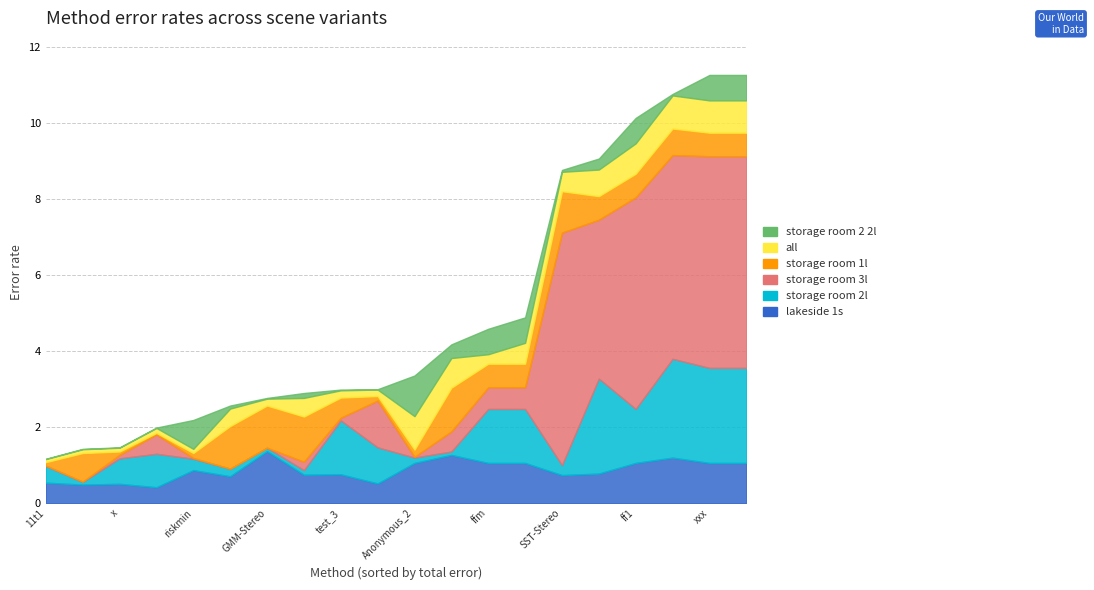

At how many categories does at least one series exceed 3?

6